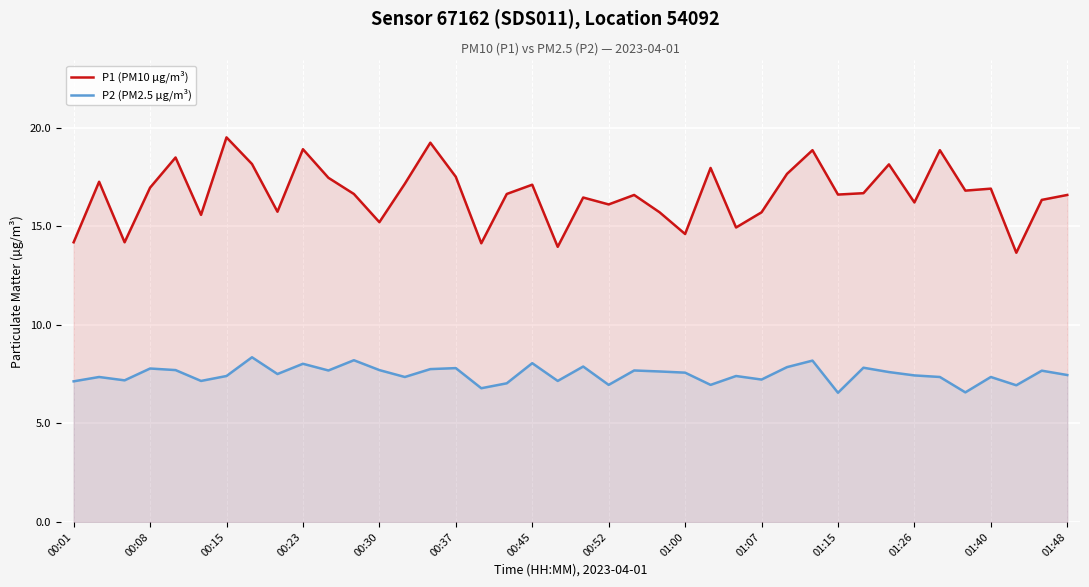

Read the P2 (PM2.5 µg/m³) value at 01:48.

7.5